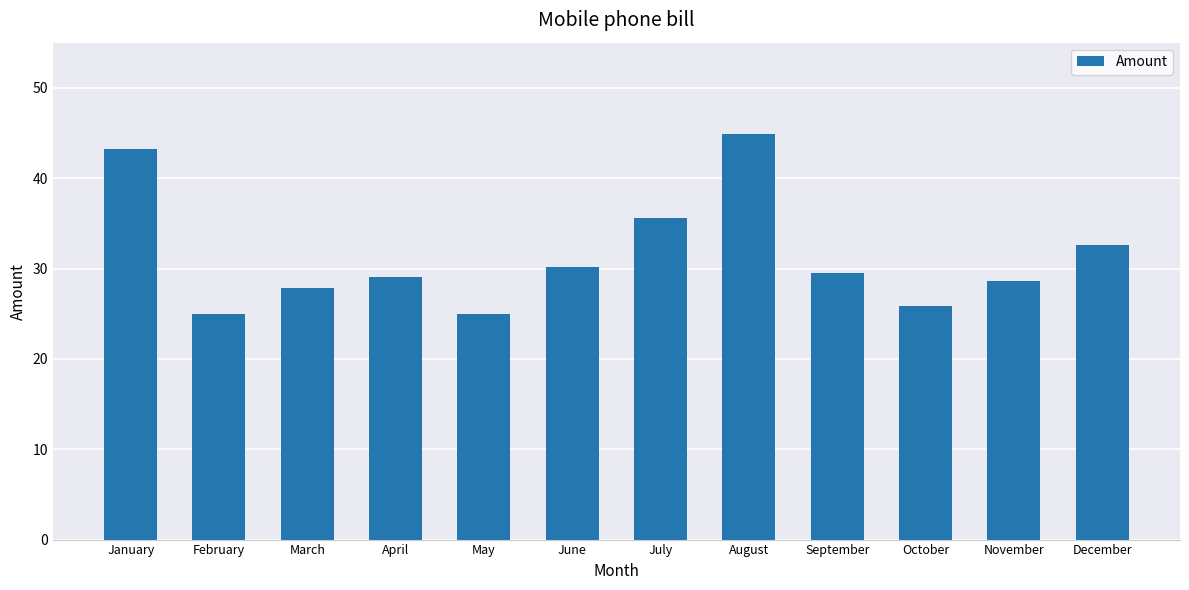

What is the average value?

31.5